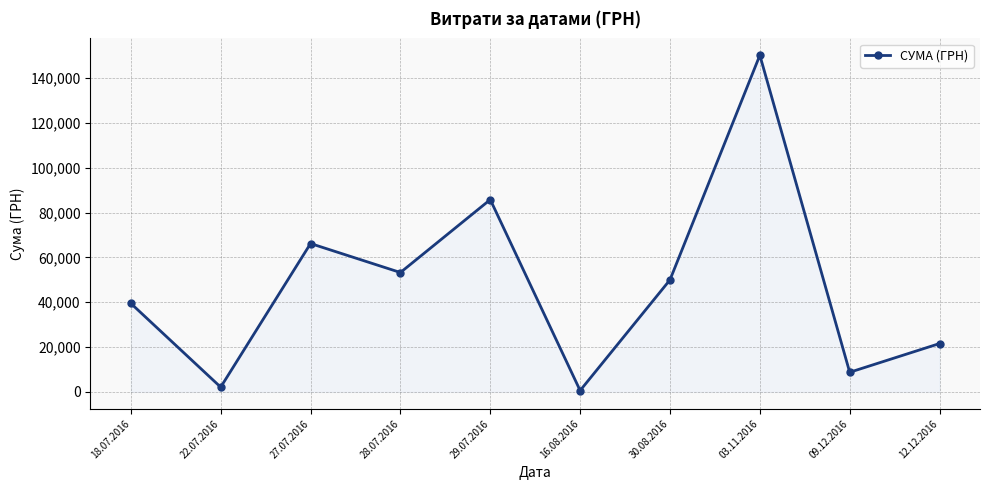

What is the maximum value shown in the chart?

150216.7